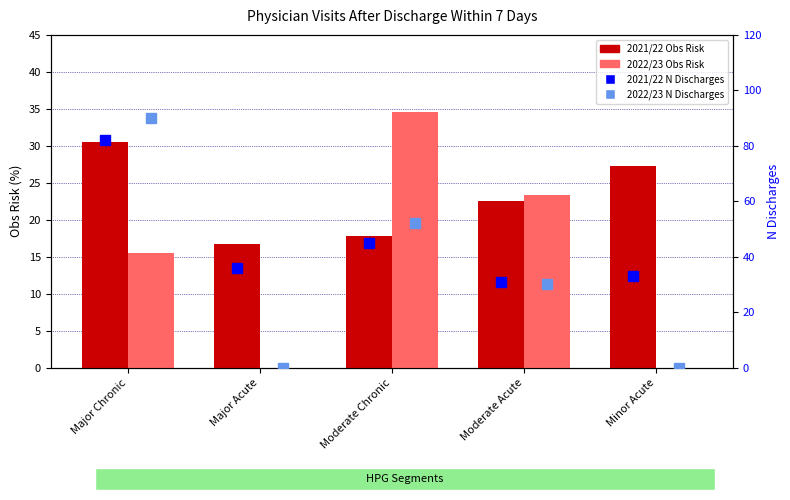

What is the value of the 2021/22 N Discharges bar at the 3rd from the left?

45.0